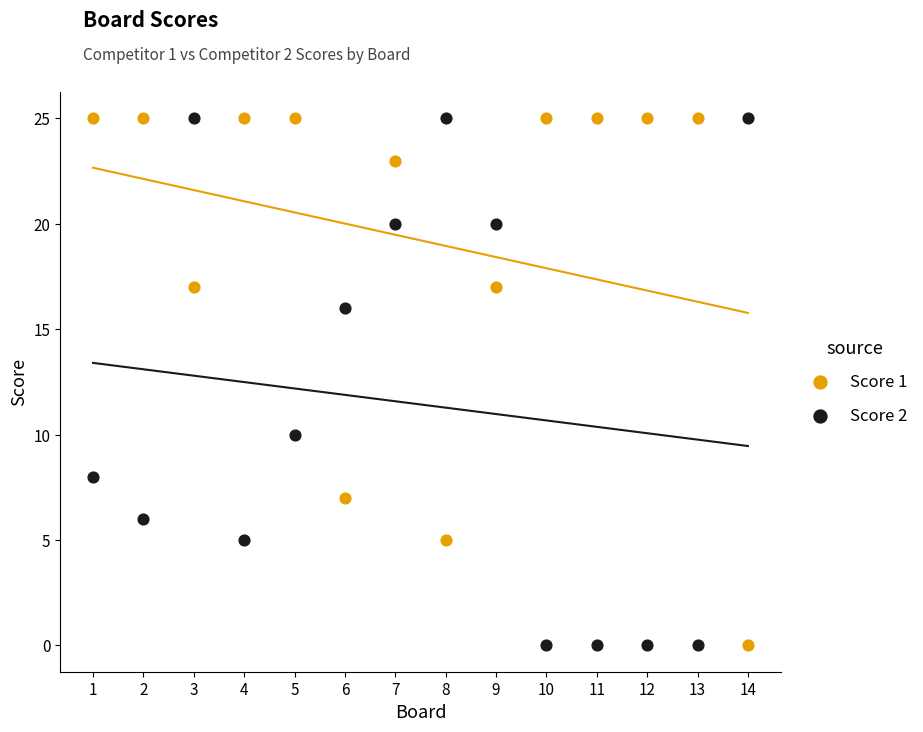

Across all series, what Y value is closest to 12?

10